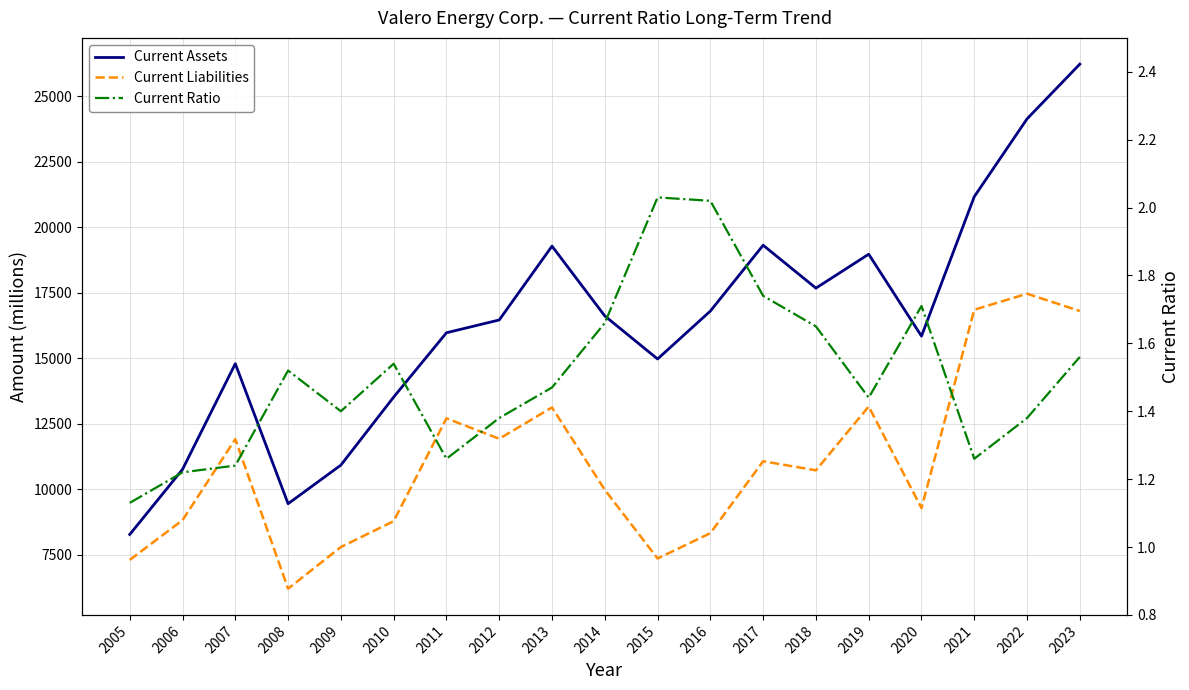

Reading right to left, list all the values displayed in this chart.

Current Assets: 2023=26221.0	2022=24133.0	2021=21165.0	2020=15844.0	2019=18969.0	2018=17675.0	2017=19312.0	2016=16800.0	2015=14972.0	2014=16614.0	2013=19277.0	2012=16460.0	2011=15972.0	2010=13518.0	2009=10923.0	2008=9450.0	2007=14792.0	2006=10760.0	2005=8276.0
Current Liabilities: 2023=16802.0	2022=17461.0	2021=16851.0	2020=9283.0	2019=13160.0	2018=10724.0	2017=11071.0	2016=8328.0	2015=7360.0	2014=9980.0	2013=13123.0	2012=11929.0	2011=12708.0	2010=8784.0	2009=7798.0	2008=6209.0	2007=11914.0	2006=8822.0	2005=7305.0
Current Ratio: 2023=1.6	2022=1.4	2021=1.3	2020=1.7	2019=1.4	2018=1.6	2017=1.7	2016=2.0	2015=2.0	2014=1.7	2013=1.5	2012=1.4	2011=1.3	2010=1.5	2009=1.4	2008=1.5	2007=1.2	2006=1.2	2005=1.1